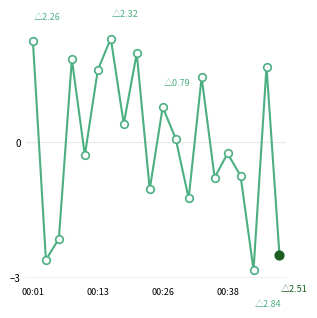

What is the difference between the maximum and minimum values?

5.2